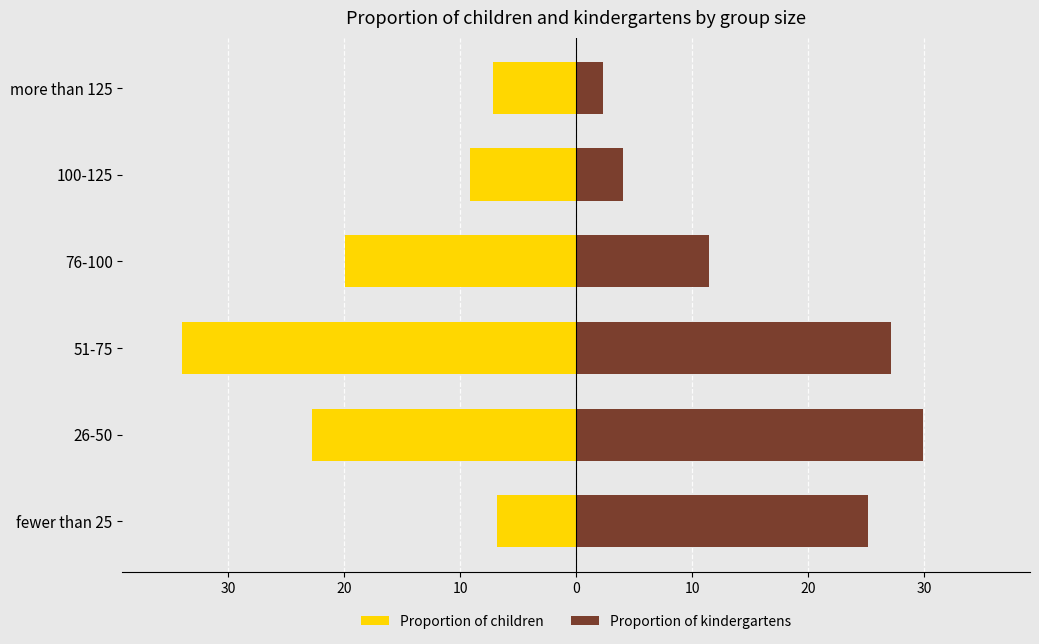

Which series changed the most between fewer than 25 and 51-75?

Proportion of children